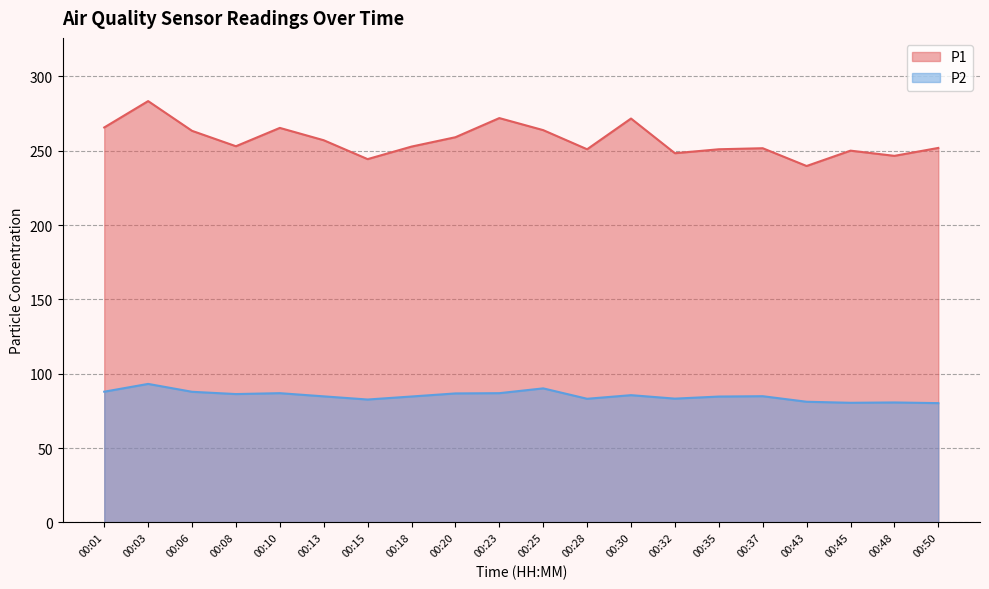

At which category does P1 reach its first local peak?

00:03